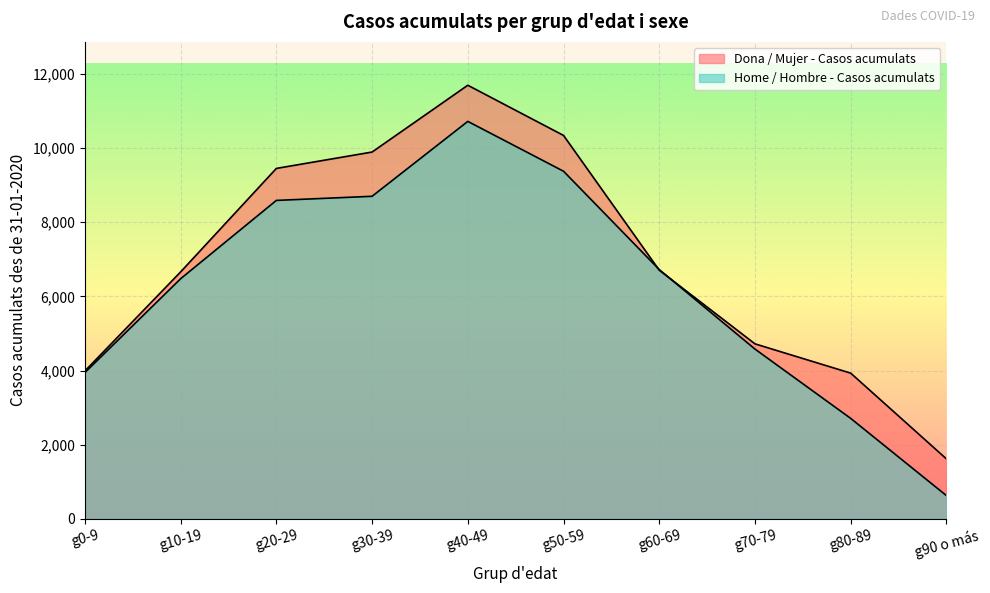

How many times do Dona / Mujer - Casos acumulats and Home / Hombre - Casos acumulats cross each other?

2